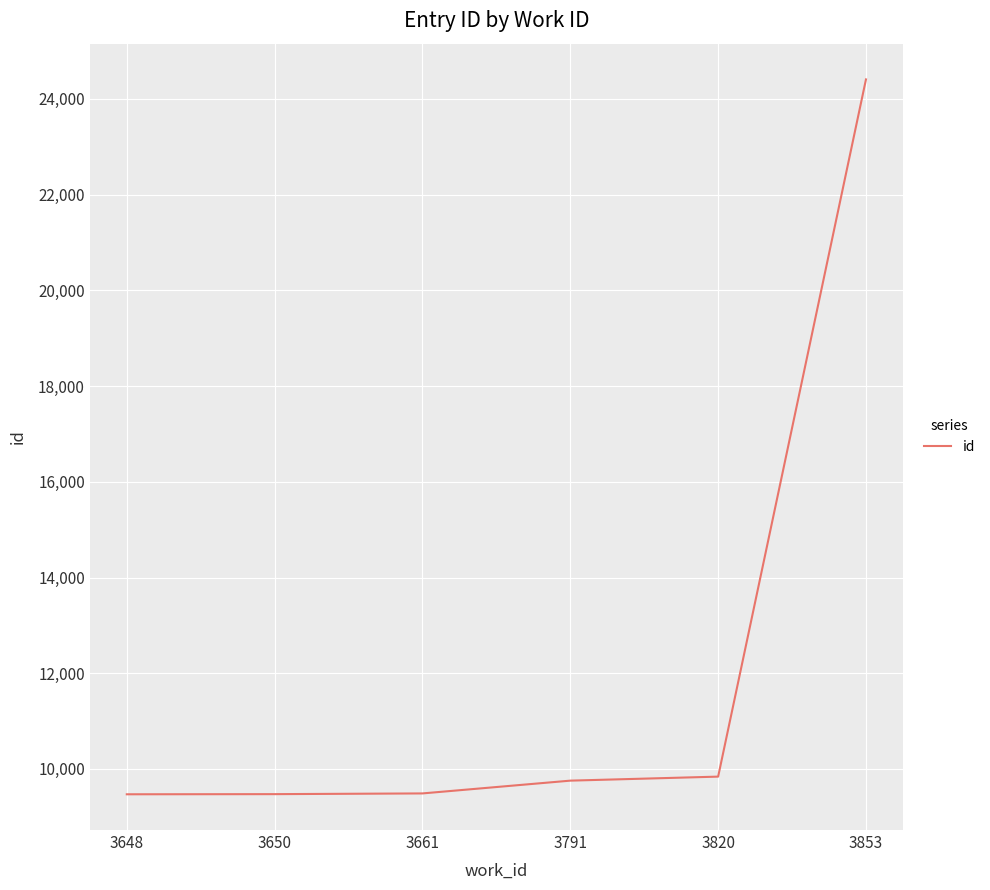

What is the change in value from 3791 to 3853?

+14650